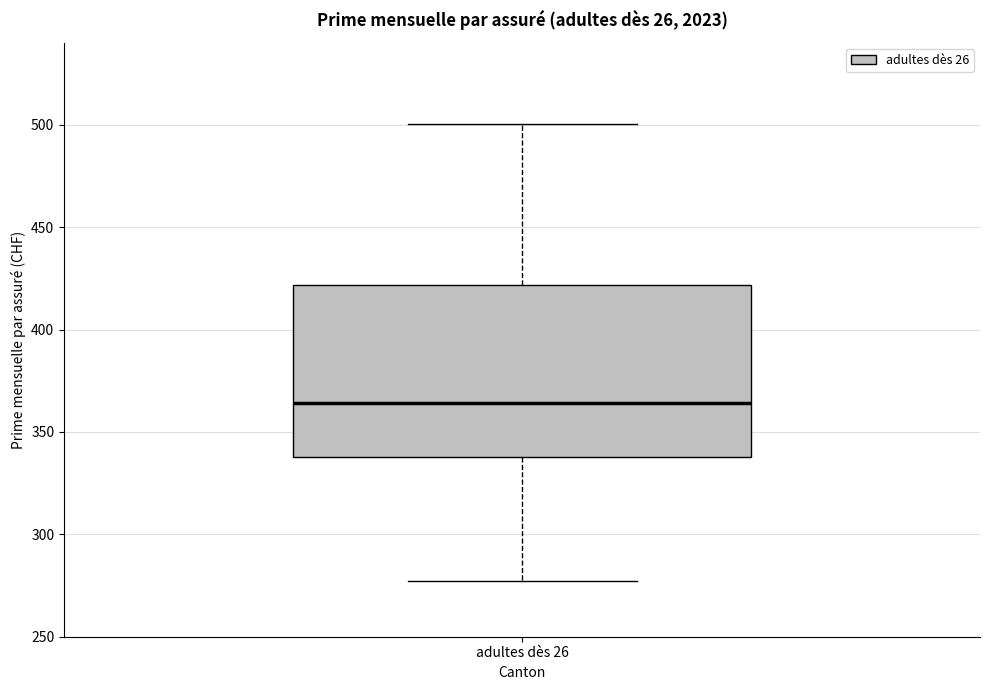

Transcribe this box plot: give where the median line is, the range the box spans, and where the two whiskers end, as read against the y-axis. The values are not printed on the chart, so give them approximately, as read against the axis.

median 365, box 340 to 420, whiskers 275 to 500